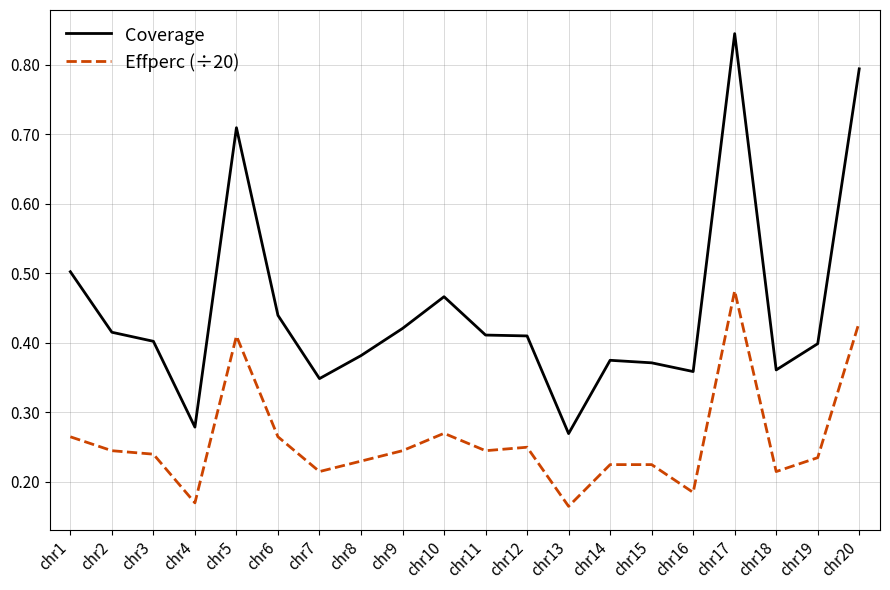

Which series has the largest range (max minus min)?

Coverage